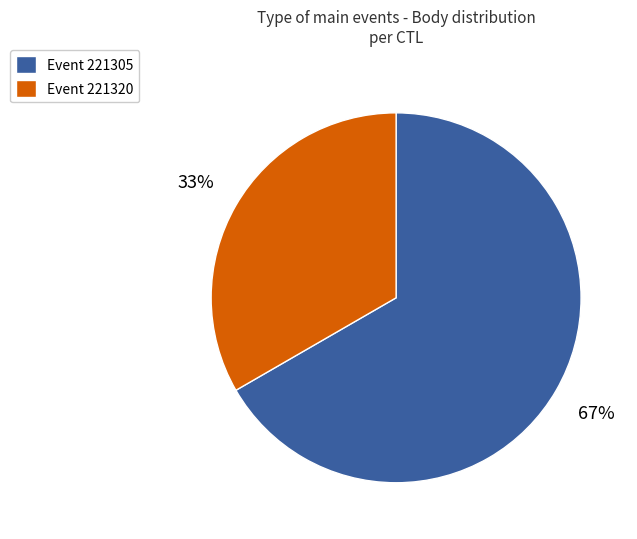

To the nearest percent, what is the average slice percentage?

50%